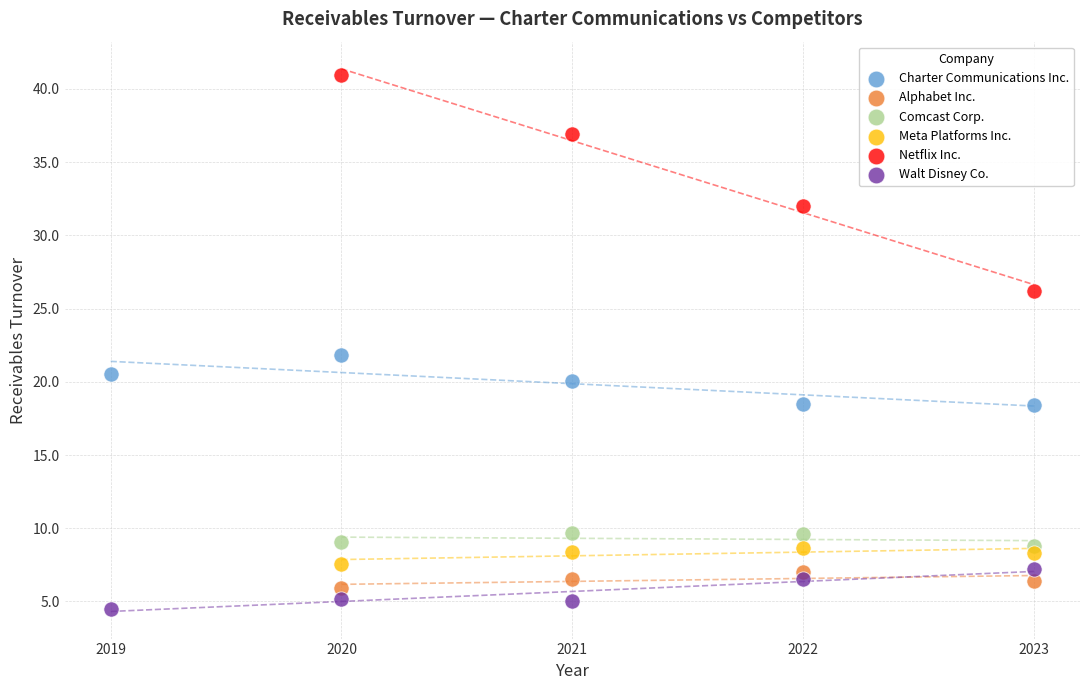

What are all the series names shown in the legend?

Charter Communications Inc., Alphabet Inc., Comcast Corp., Meta Platforms Inc., Netflix Inc., Walt Disney Co.